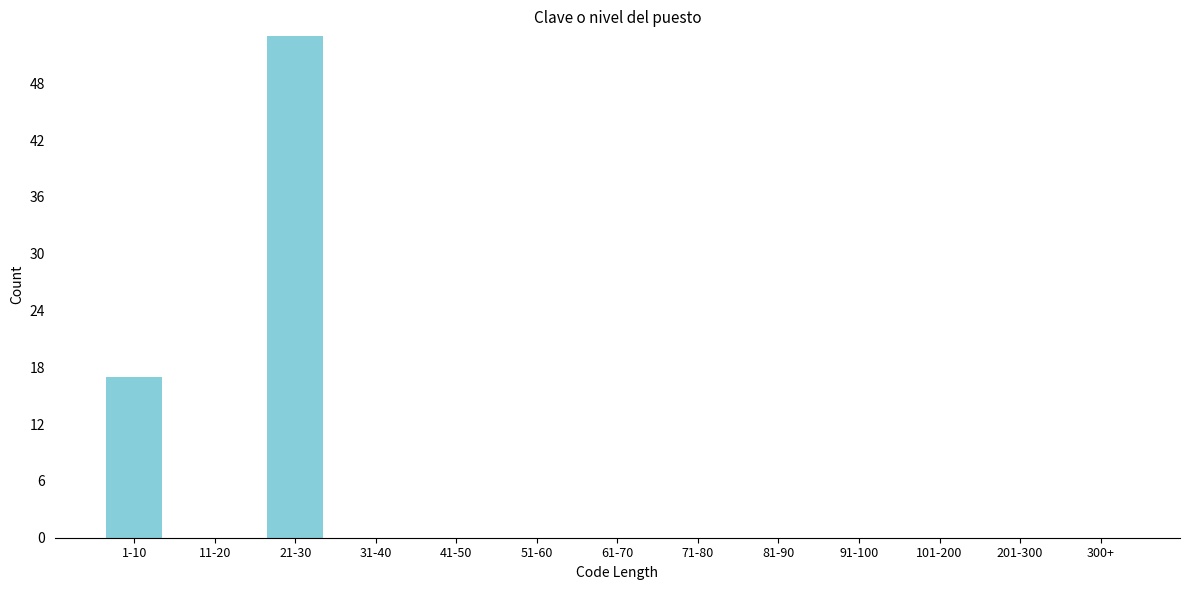

Reading left to right, extract all data points from this chart.

1-10=17	11-20=0	21-30=53	31-40=0	41-50=0	51-60=0	61-70=0	71-80=0	81-90=0	91-100=0	101-200=0	201-300=0	300+=0